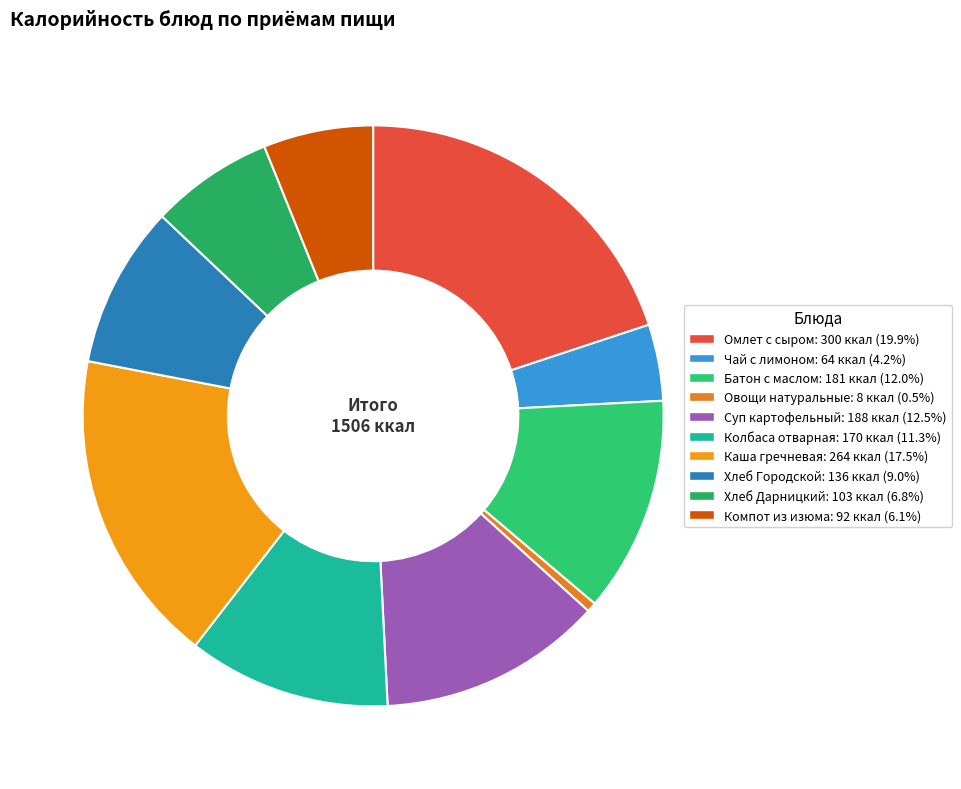

To the nearest percent, what percentage of the pie is Чай с лимоном?

4%